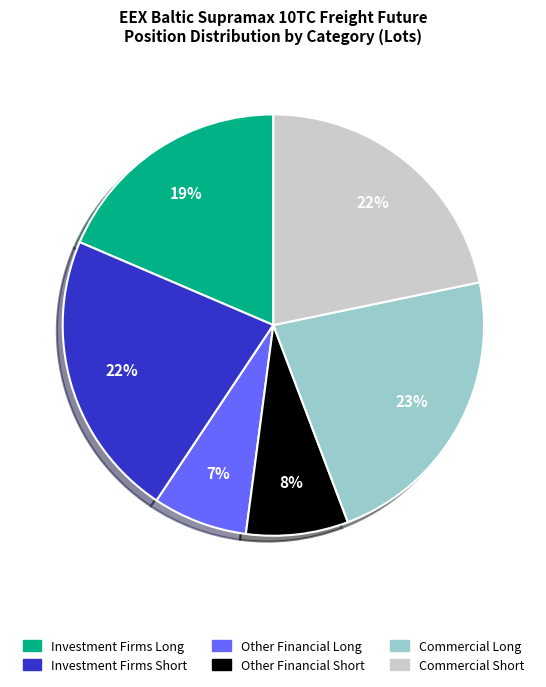

Does any single category account for the majority?

No